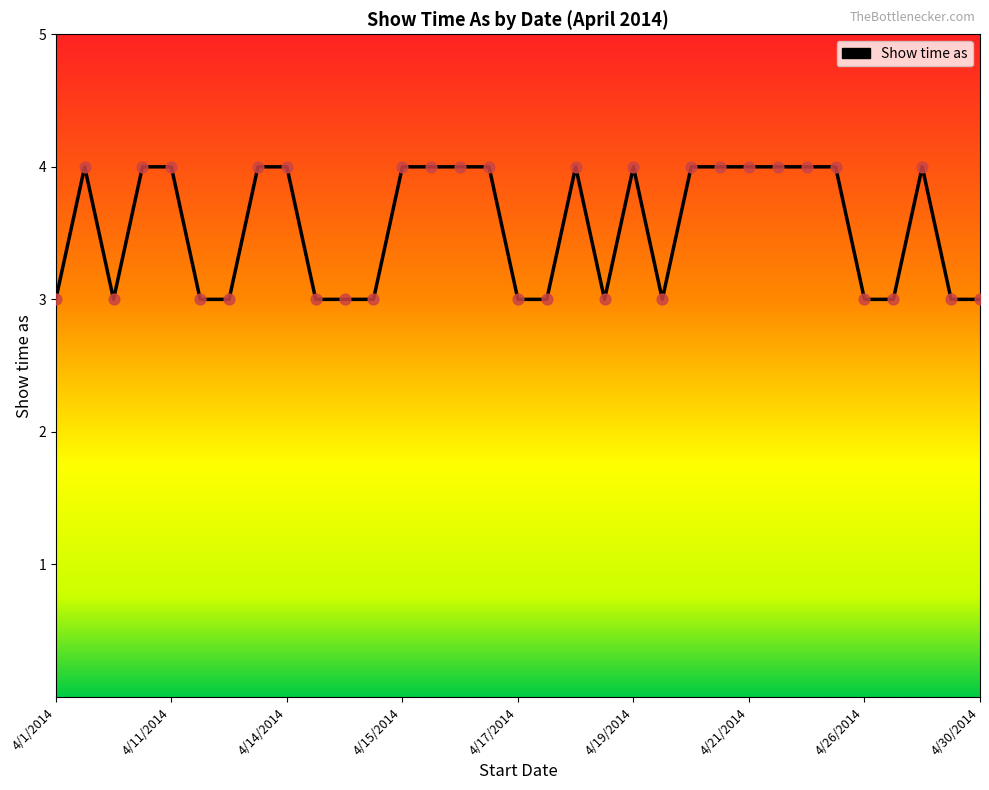

What is the smallest value displayed?

3